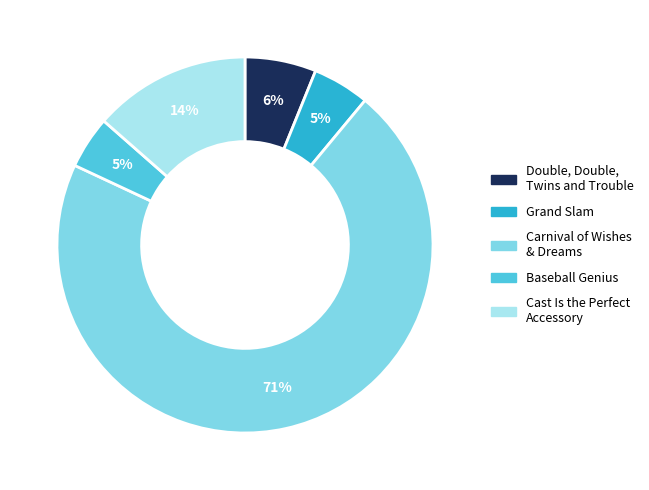

Combined, do Cast Is the Perfect Accessory and Baseball Genius account for over 50%?

No